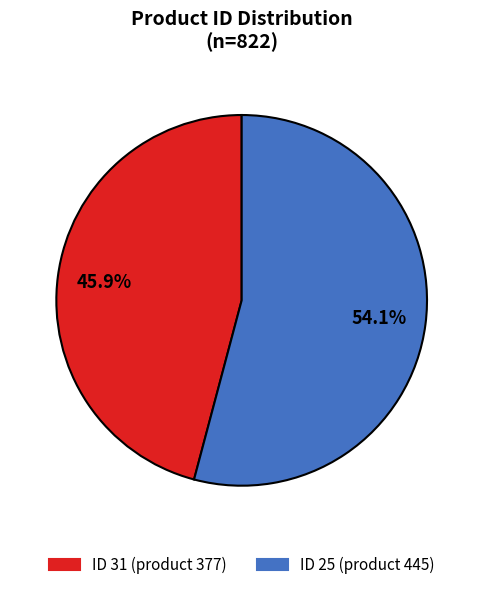

Is there any slice that represents more than half of the pie?

Yes